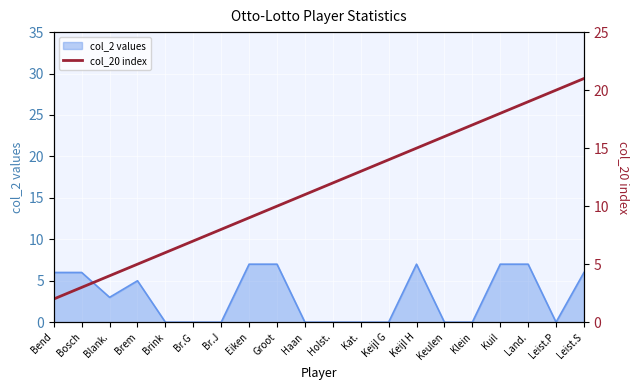

What is the value of the 11th point from the left?

12